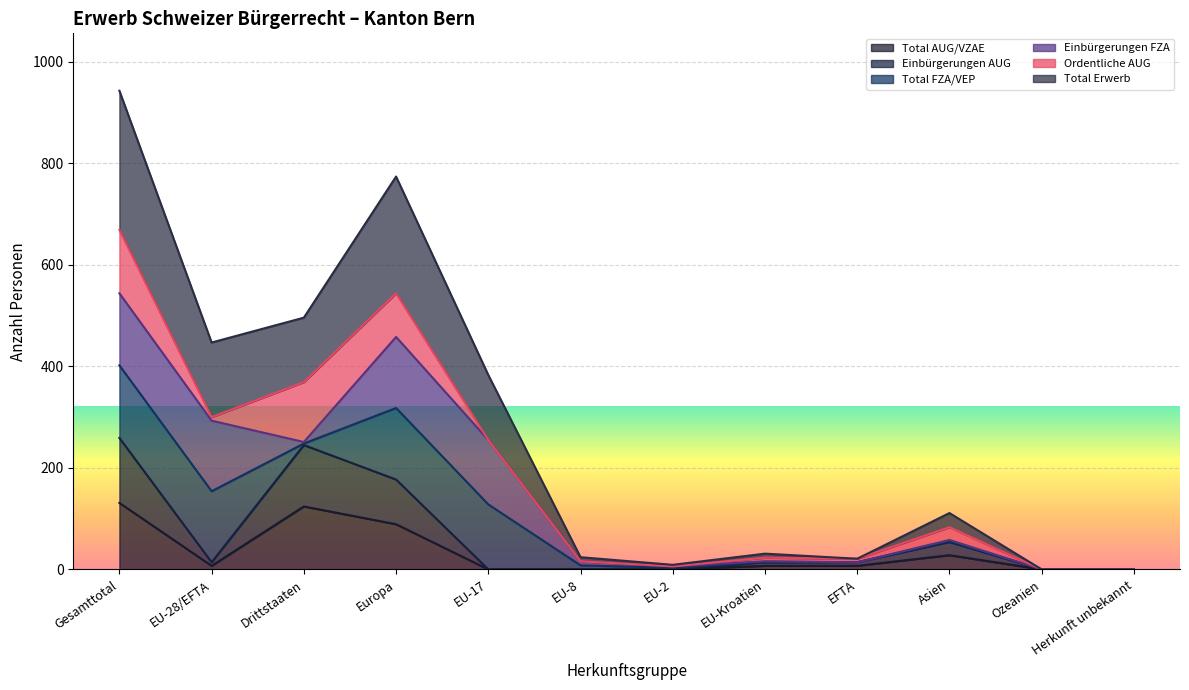

What position from the left is EU-17?

5